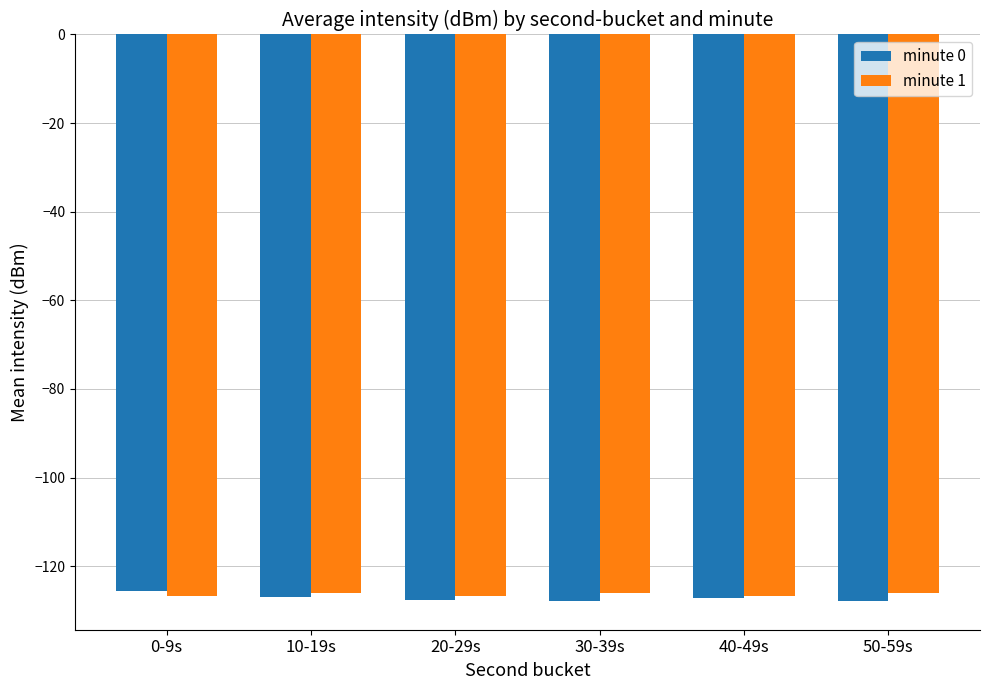

What is the total value across all series at 40-49s?

-253.8